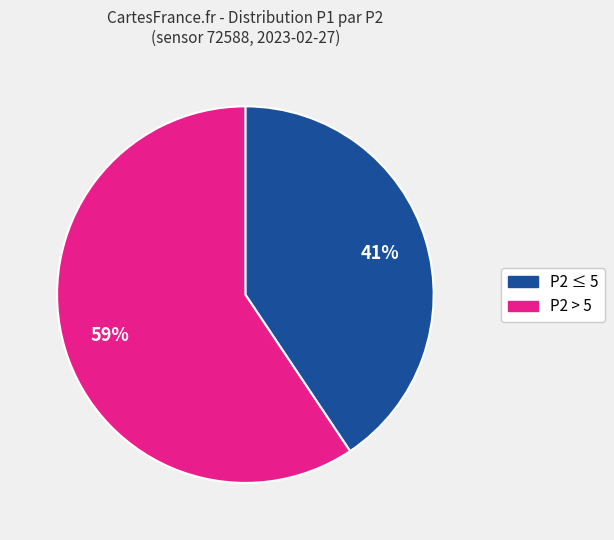

Is there a majority slice in this chart?

Yes